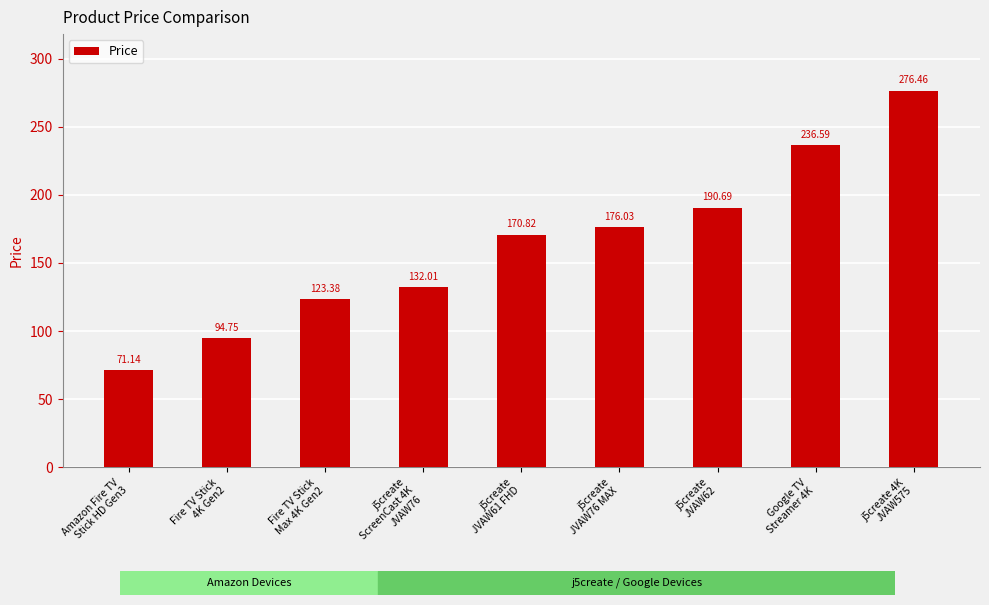

Reading left to right, what are all the values shown in this chart?

Amazon Fire TV
Stick HD Gen3=71.1	Fire TV Stick
4K Gen2=94.8	Fire TV Stick
Max 4K Gen2=123.4	j5create
ScreenCast 4K
JVAW76=132.0	j5create
JVAW61 FHD=170.8	j5create
JVAW76 MAX=176.0	j5create
JVAW62=190.7	Google TV
Streamer 4K=236.6	j5create 4K
JVAW575=276.5